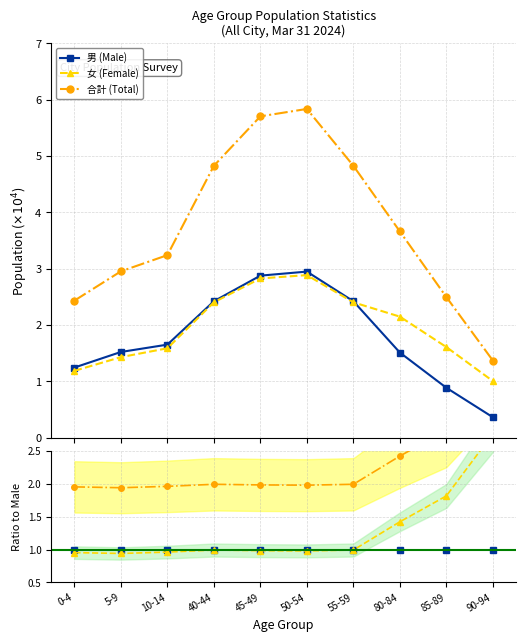

What is the difference between the highest and lowest values at 55-59?

1.0